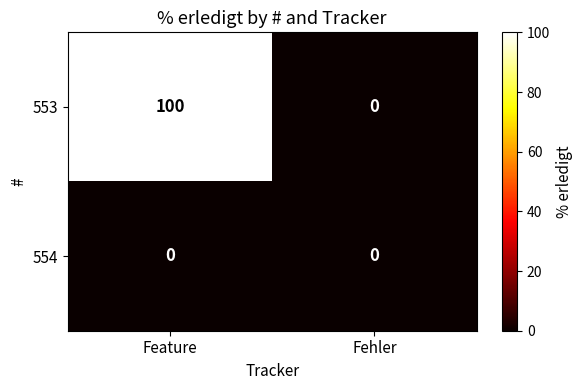

At Feature, list the series in order from largest to smallest.

553, 554